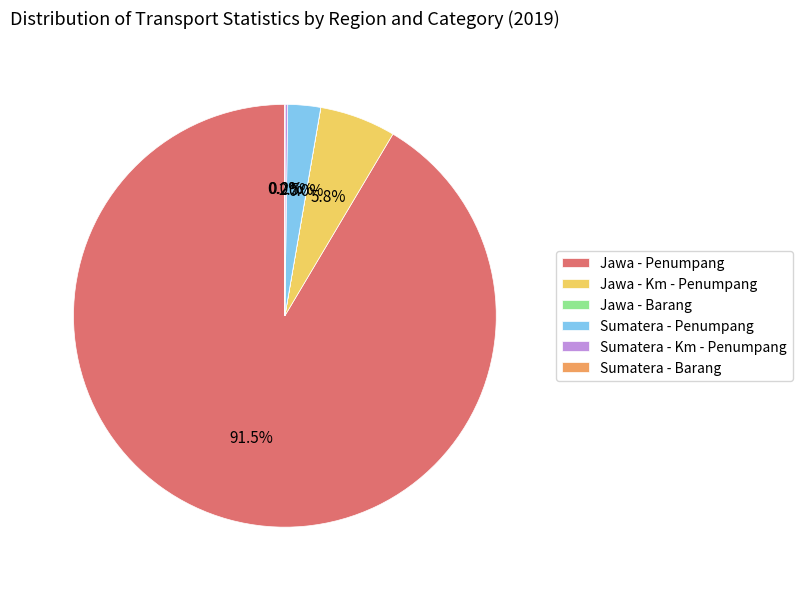

What percentage do Sumatera - Penumpang and Jawa - Penumpang together represent?

94.0%